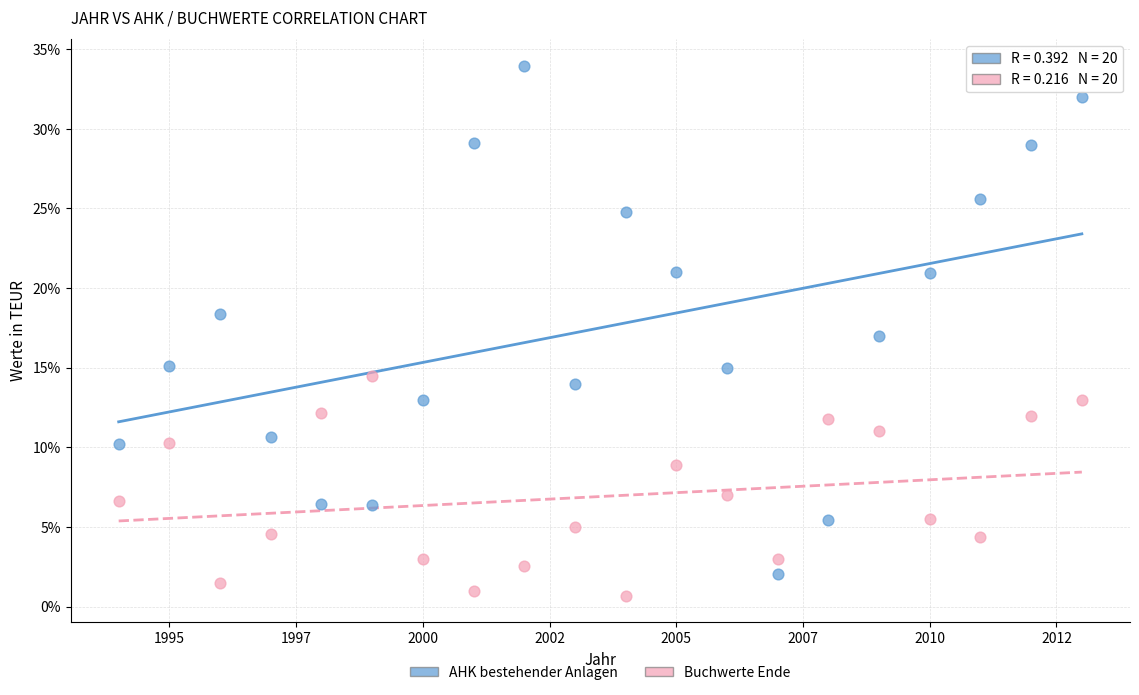

Which series has the largest Y range (max minus min)?

AHK bestehender Anlagen